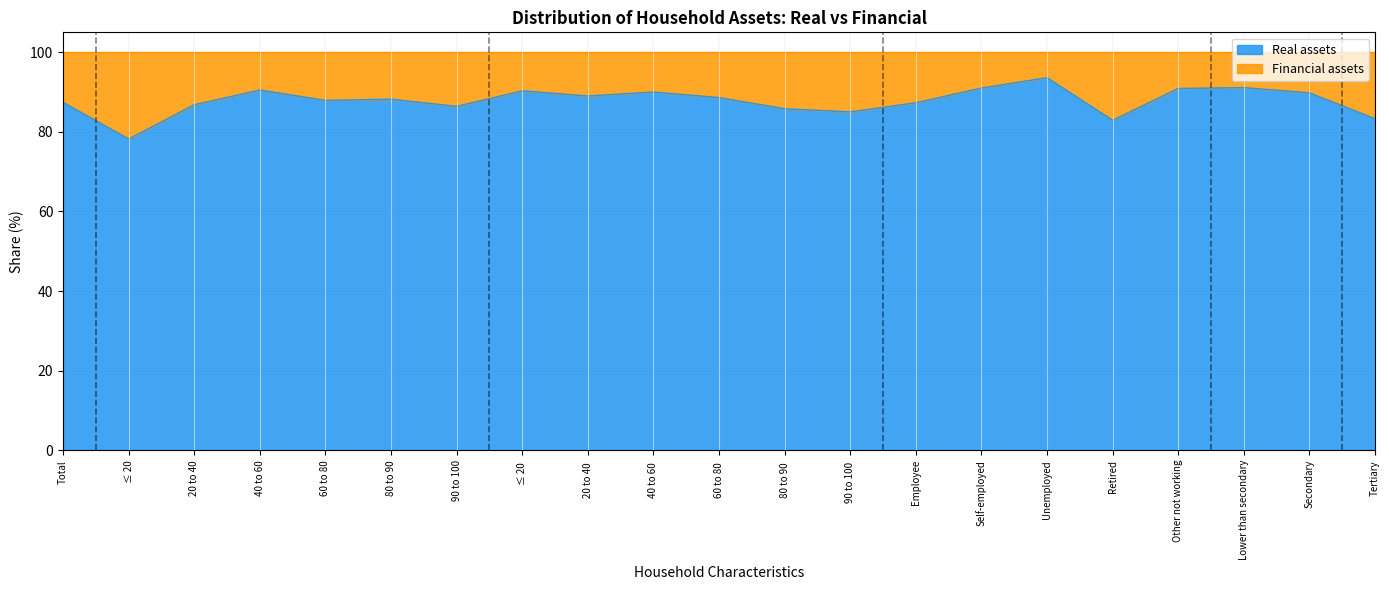

The value at Retired is 82.9. True or false?

True